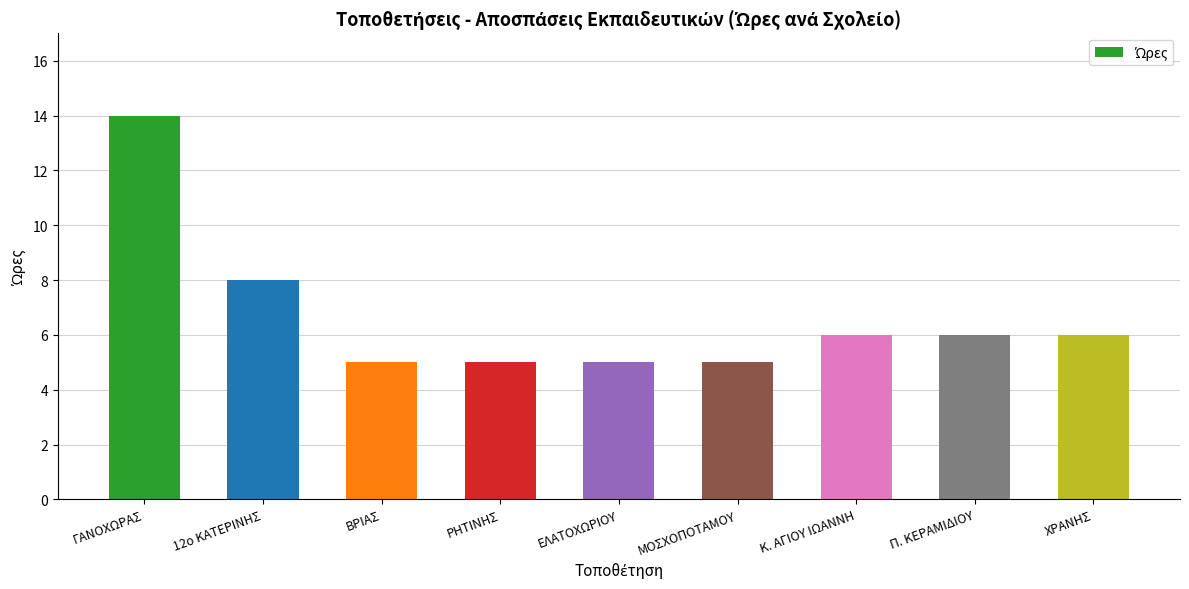

What is the smallest value displayed?

5